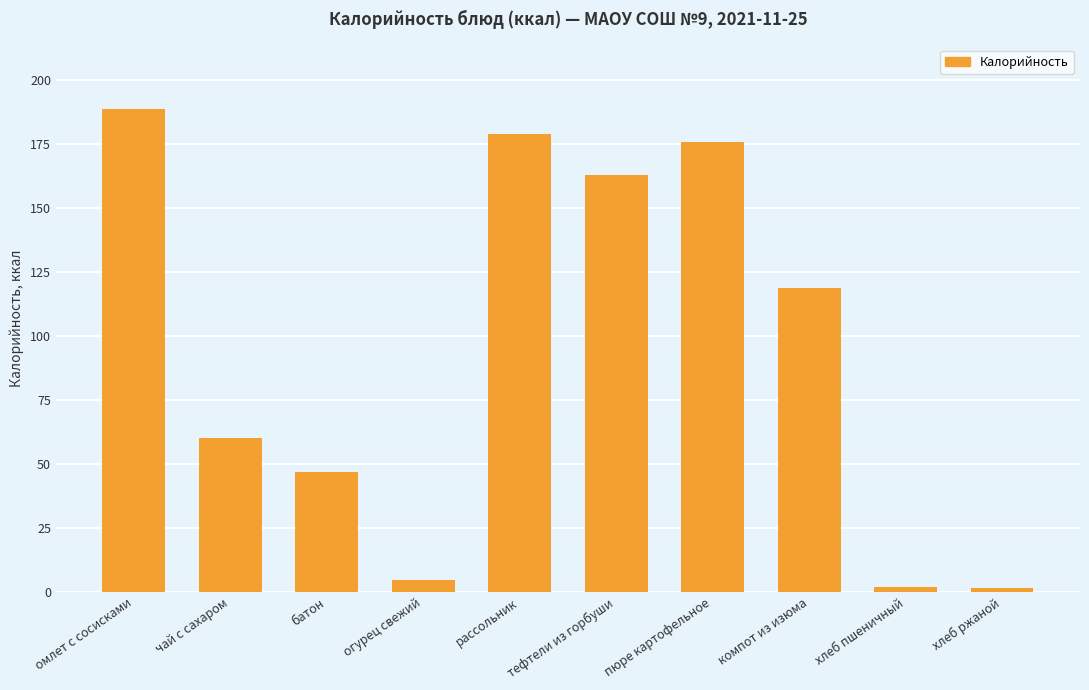

What is the average value?

94.1